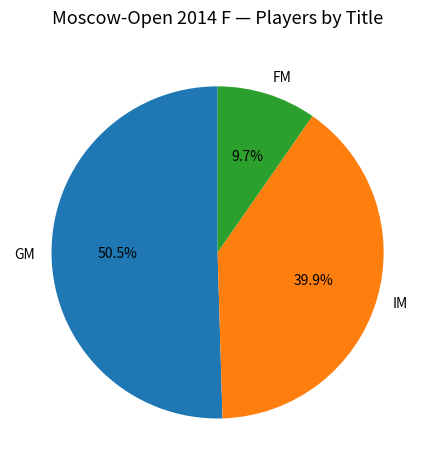

Between IM and GM, which is larger?

GM